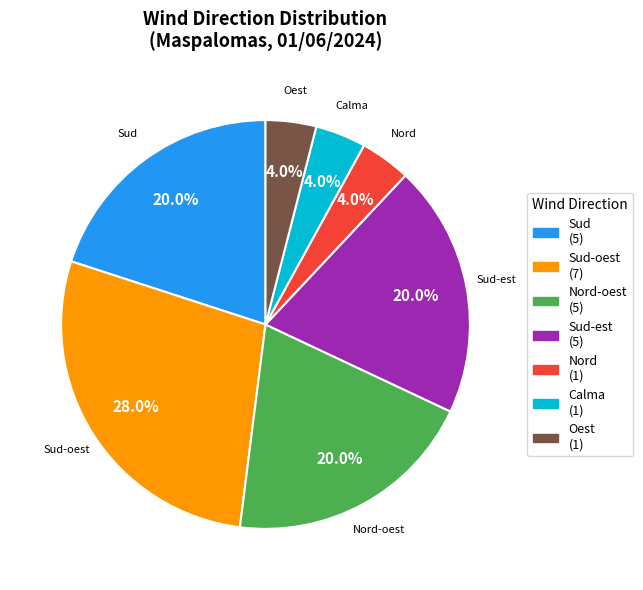

Is Sud-est the majority of the pie?

No